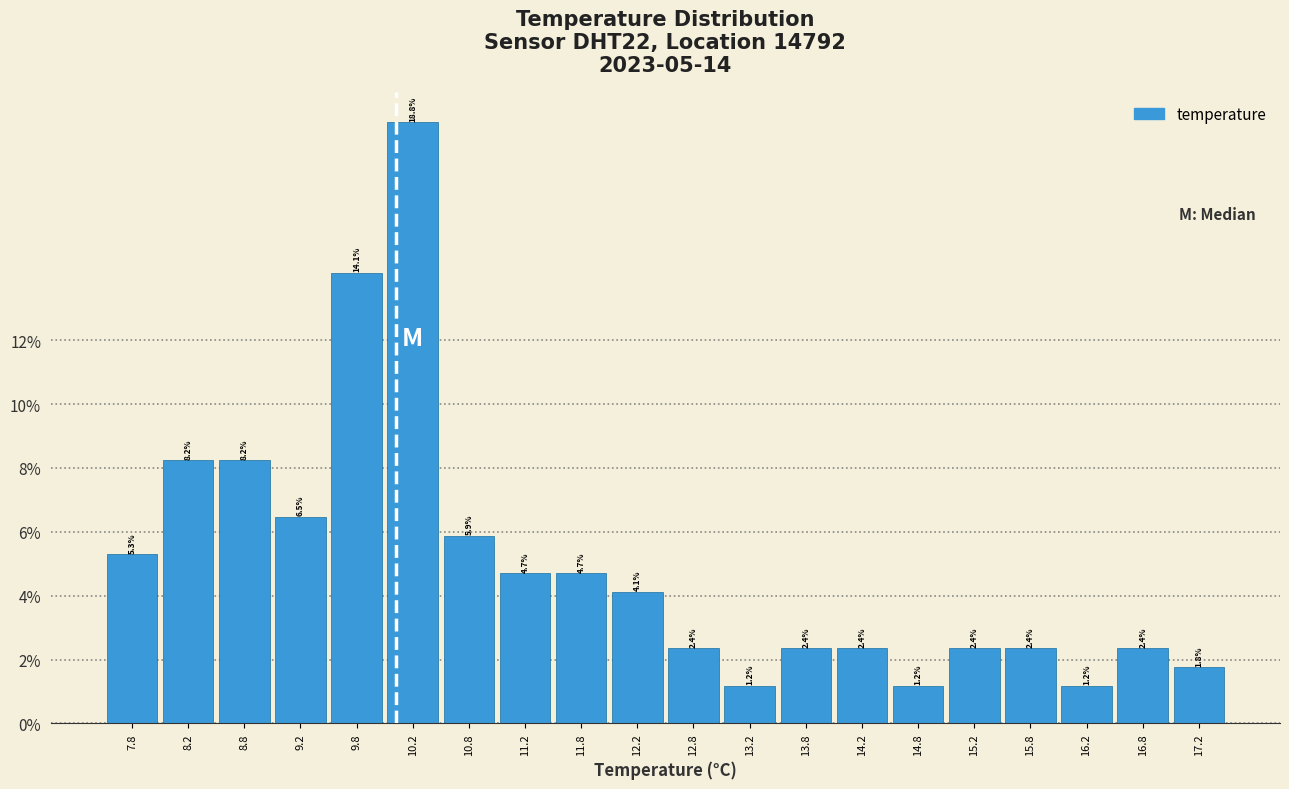

Reading left to right, transcribe this chart: for each bar, give the range it covers on the x-axis and its height.

7.5 to 8.0: 5.3
8.0 to 8.5: 8.2
8.5 to 9.0: 8.2
9.0 to 9.5: 6.5
9.5 to 10.0: 14.1
10.0 to 10.5: 18.8
10.5 to 11.0: 5.9
11.0 to 11.5: 4.7
11.5 to 12.0: 4.7
12.0 to 12.5: 4.1
12.5 to 13.0: 2.4
13.0 to 13.5: 1.2
13.5 to 14.0: 2.4
14.0 to 14.5: 2.4
14.5 to 15.0: 1.2
15.0 to 15.5: 2.4
15.5 to 16.0: 2.4
16.0 to 16.5: 1.2
16.5 to 17.0: 2.4
17.0 to 17.5: 1.8